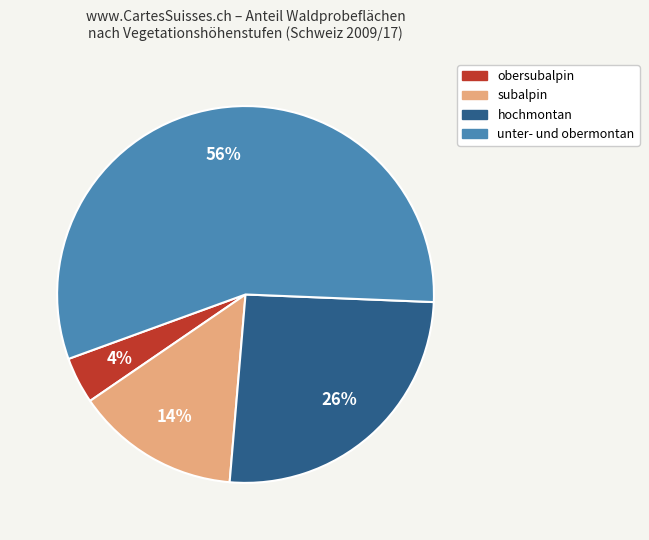

To the nearest percent, what percentage of the pie is unter- und obermontan?

56%